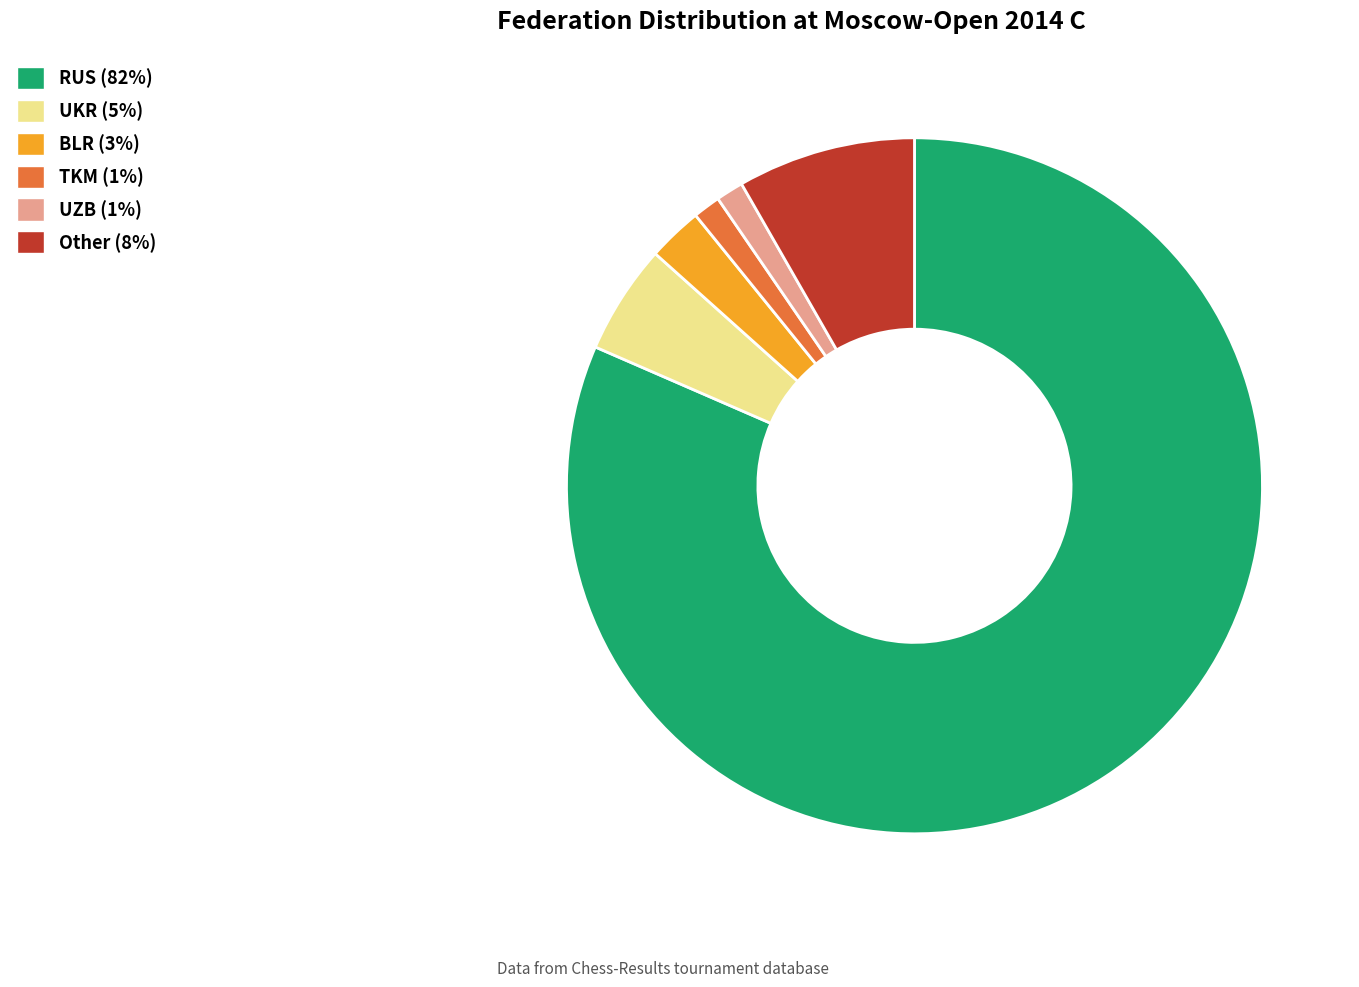

Is it true that BLR (3%) is 3% of the pie?

True